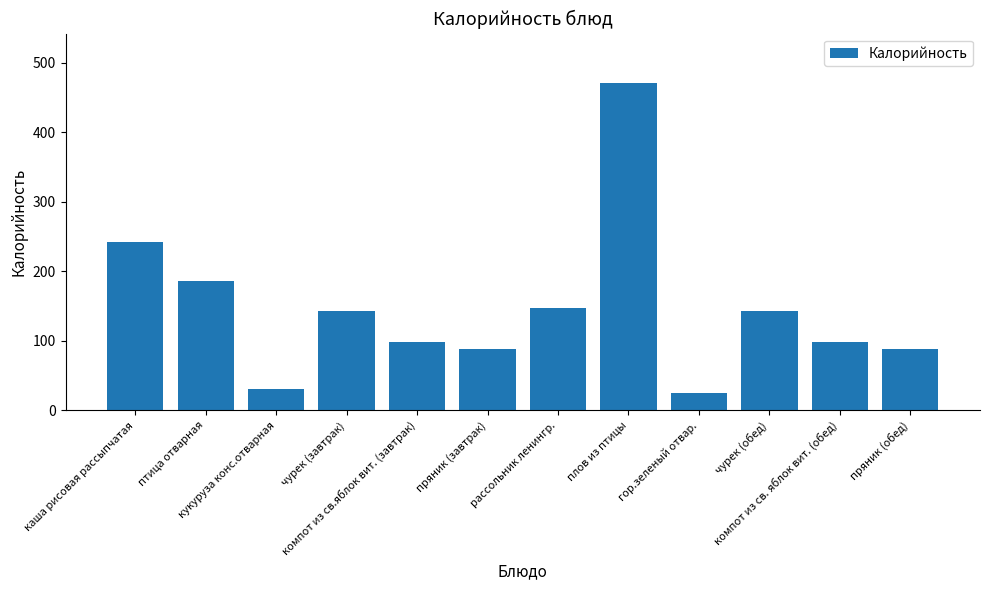

What is the value of the 11th bar from the left?

98